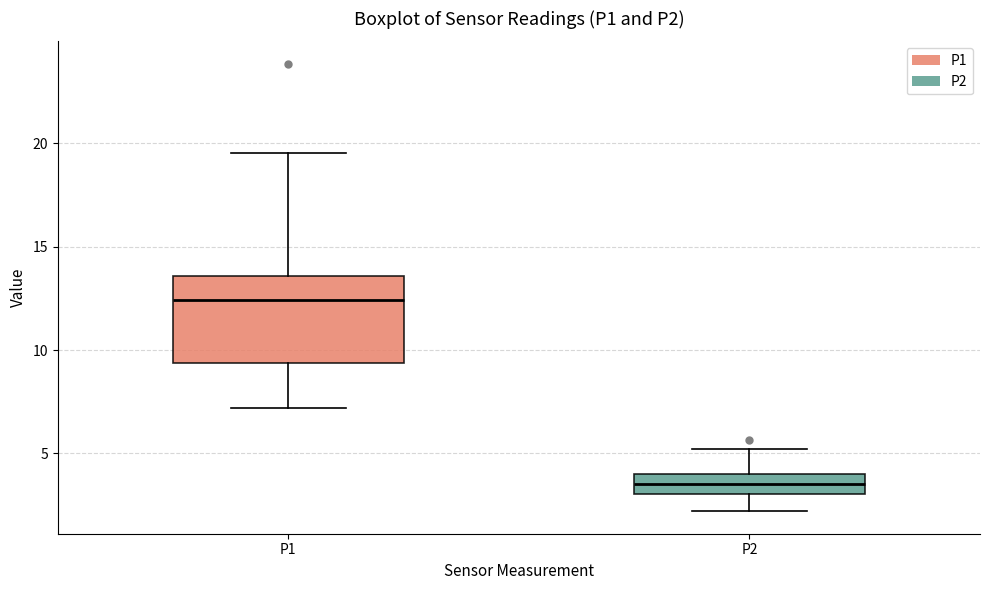

Which box has the highest median line?

P1